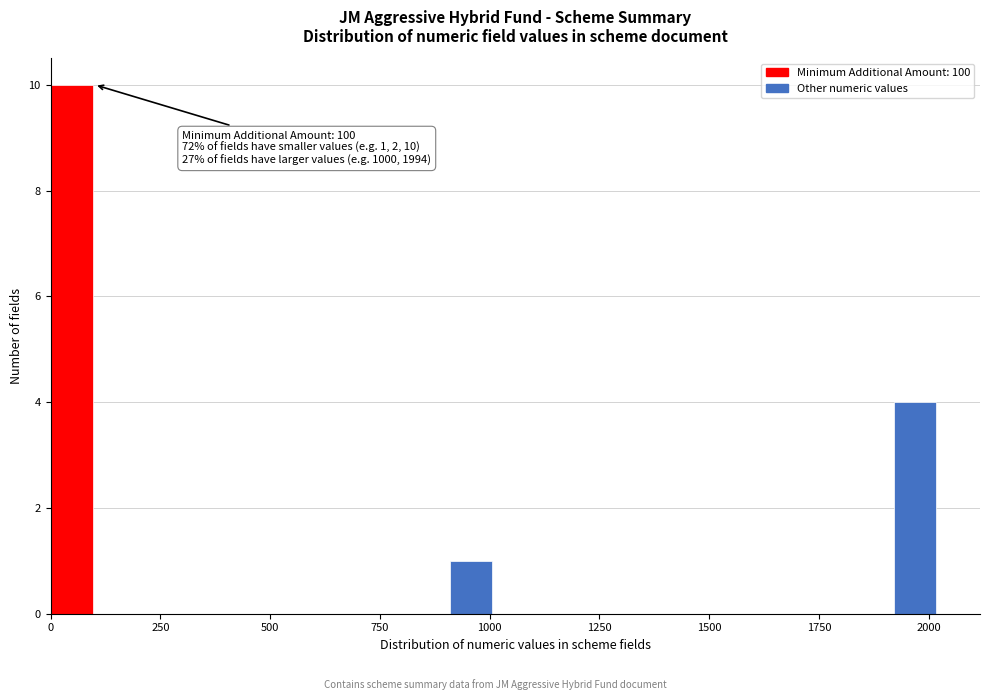

Read against the x-axis, roughly where is the centre of the tallest bar?

50